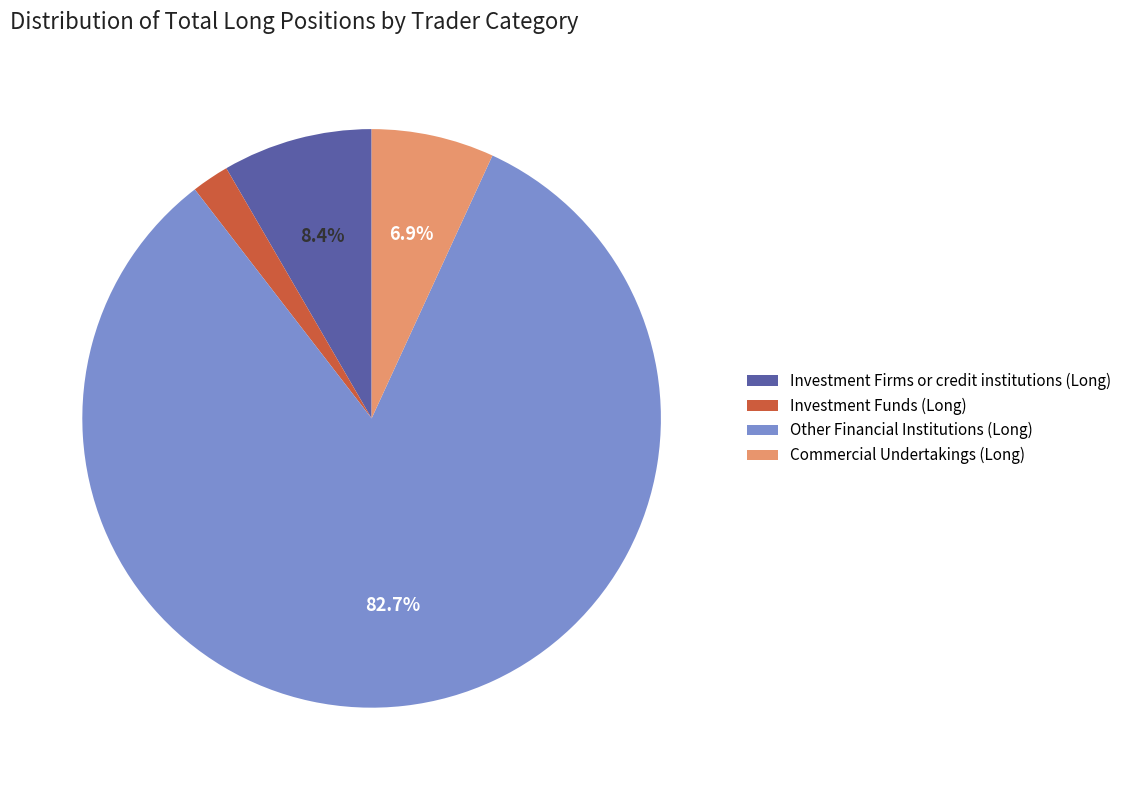

What is the smallest slice in the pie chart?

Investment Funds (Long)